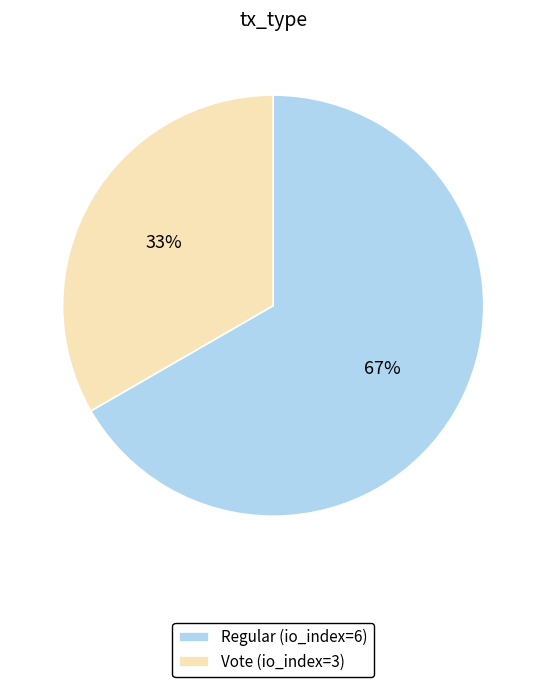

True or false: Vote (io_index=3) accounts for 46% of the total.

False